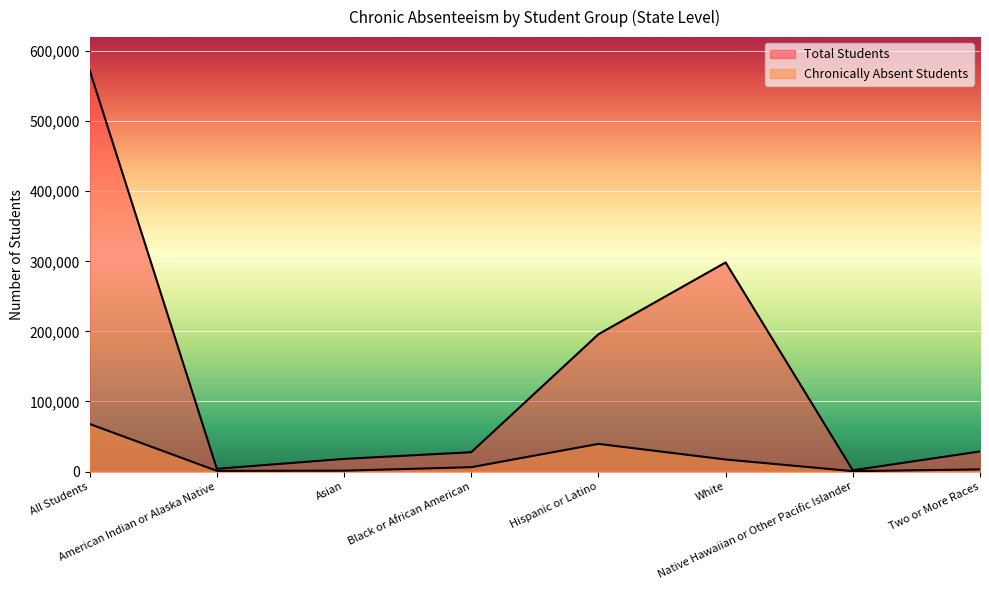

Rank the categories by Chronically Absent Students value from highest to lowest.

All Students, Hispanic or Latino, White, Black or African American, Two or More Races, Asian, American Indian or Alaska Native, Native Hawaiian or Other Pacific Islander